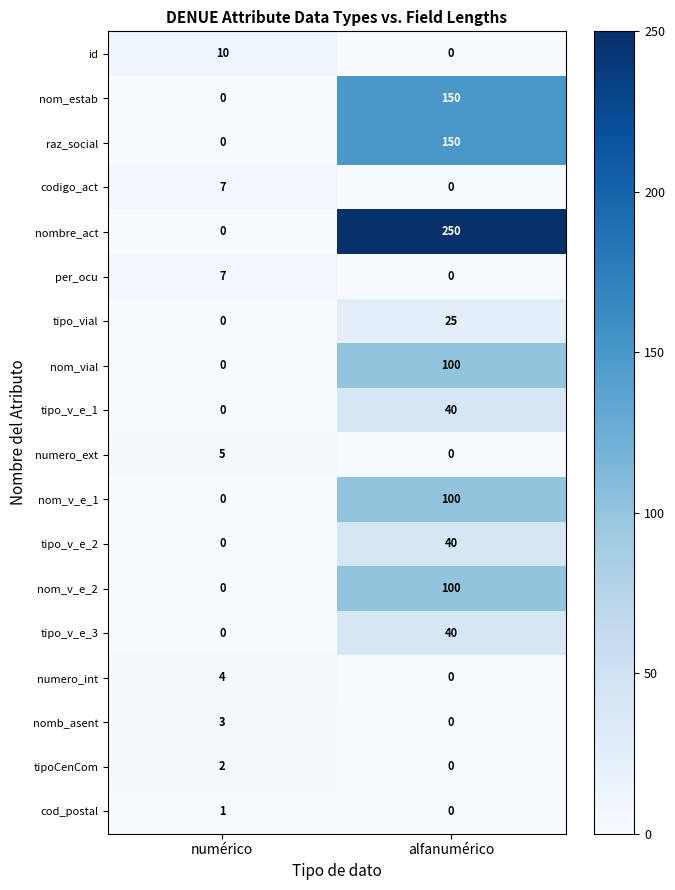

What is the total value across all series at alfanumérico?

995